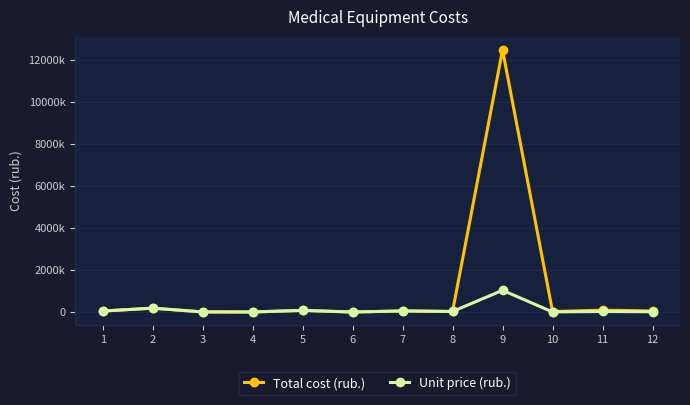

The Total cost (rub.) series shows 57200 at 7. True or false?

True